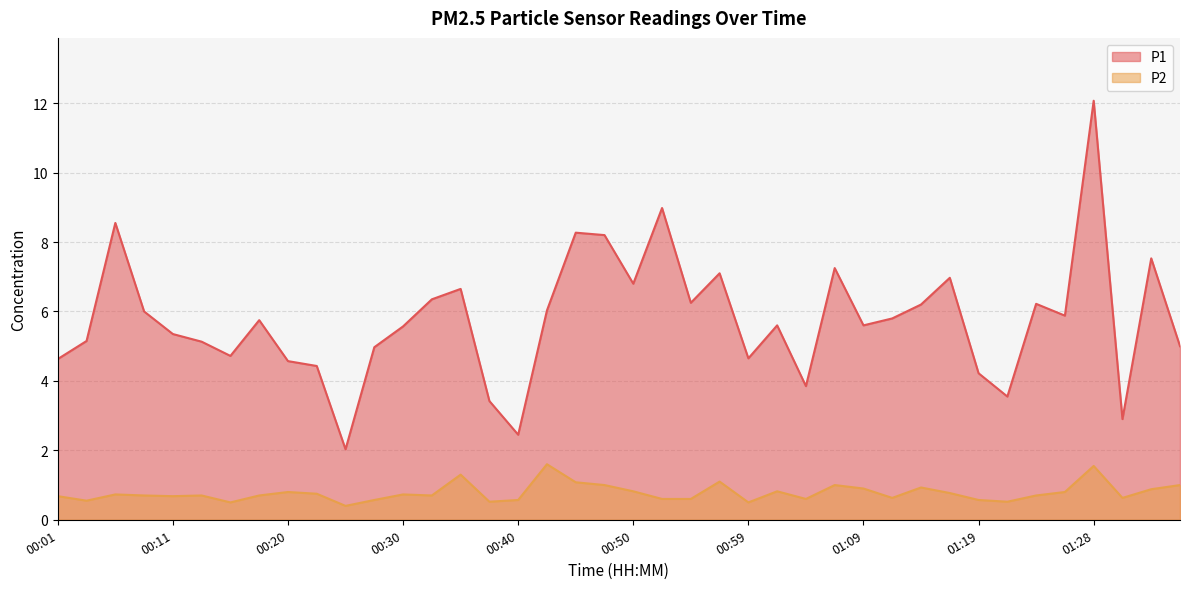

Reading left to right, what are all the values shown in this chart?

P1: 4.6	5.2	8.6	6.0	5.3	5.1	4.7	5.8	4.6	4.4	2.0	5.0	5.6	6.3	6.7	3.4	2.5	6.0	8.3	8.2	6.8	9.0	6.2	7.1	4.7	5.6	3.9	7.2	5.6	5.8	6.2	7.0	4.2	3.5	6.2	5.9	12.1	2.9	7.5	5.0
P2: 0.7	0.6	0.7	0.7	0.7	0.7	0.5	0.7	0.8	0.8	0.4	0.6	0.7	0.7	1.3	0.5	0.6	1.6	1.1	1.0	0.8	0.6	0.6	1.1	0.5	0.8	0.6	1.0	0.9	0.6	0.9	0.8	0.6	0.5	0.7	0.8	1.6	0.6	0.9	1.0